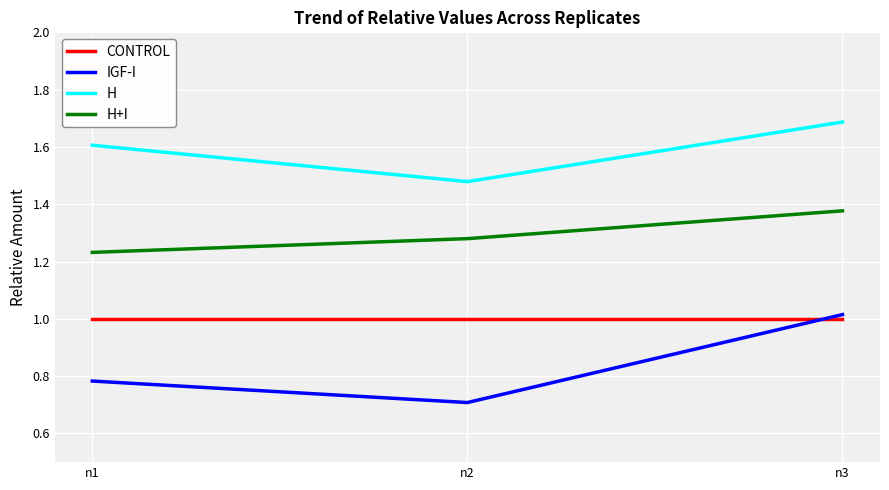

How many categories are shown in the chart?

3